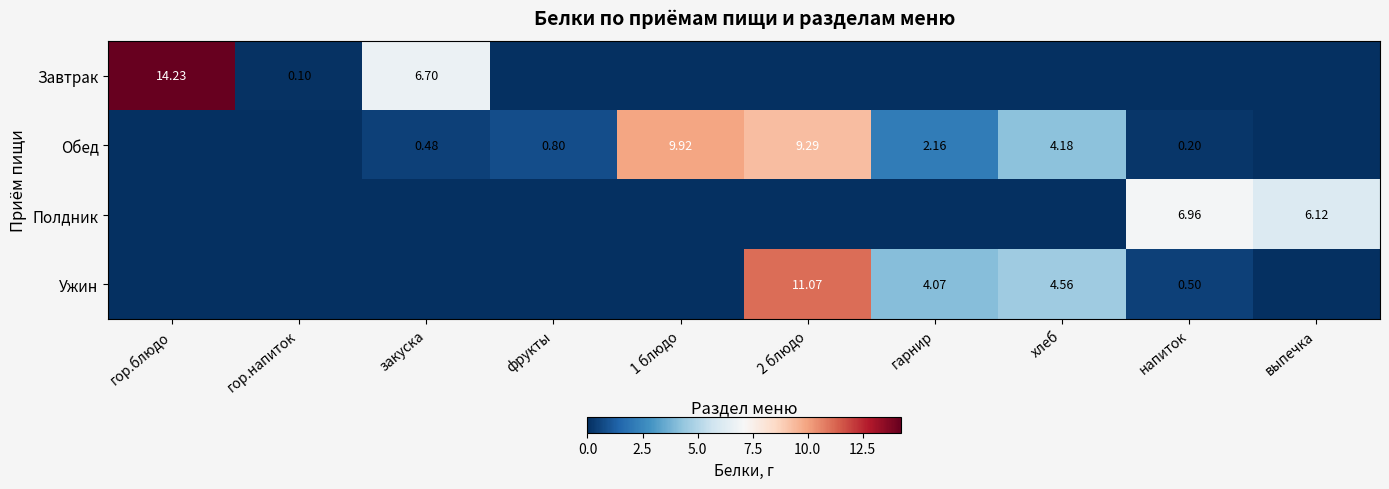

Where is Ужин nearest to the value 5?

хлеб